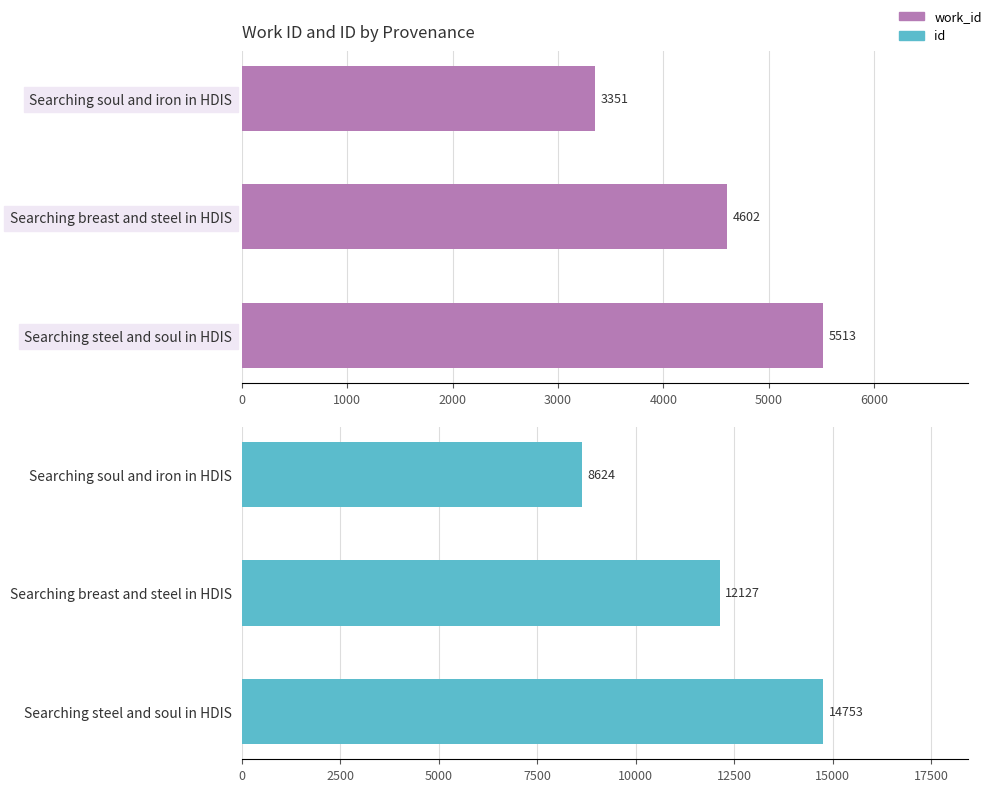

Which series has the largest range (max minus min)?

id